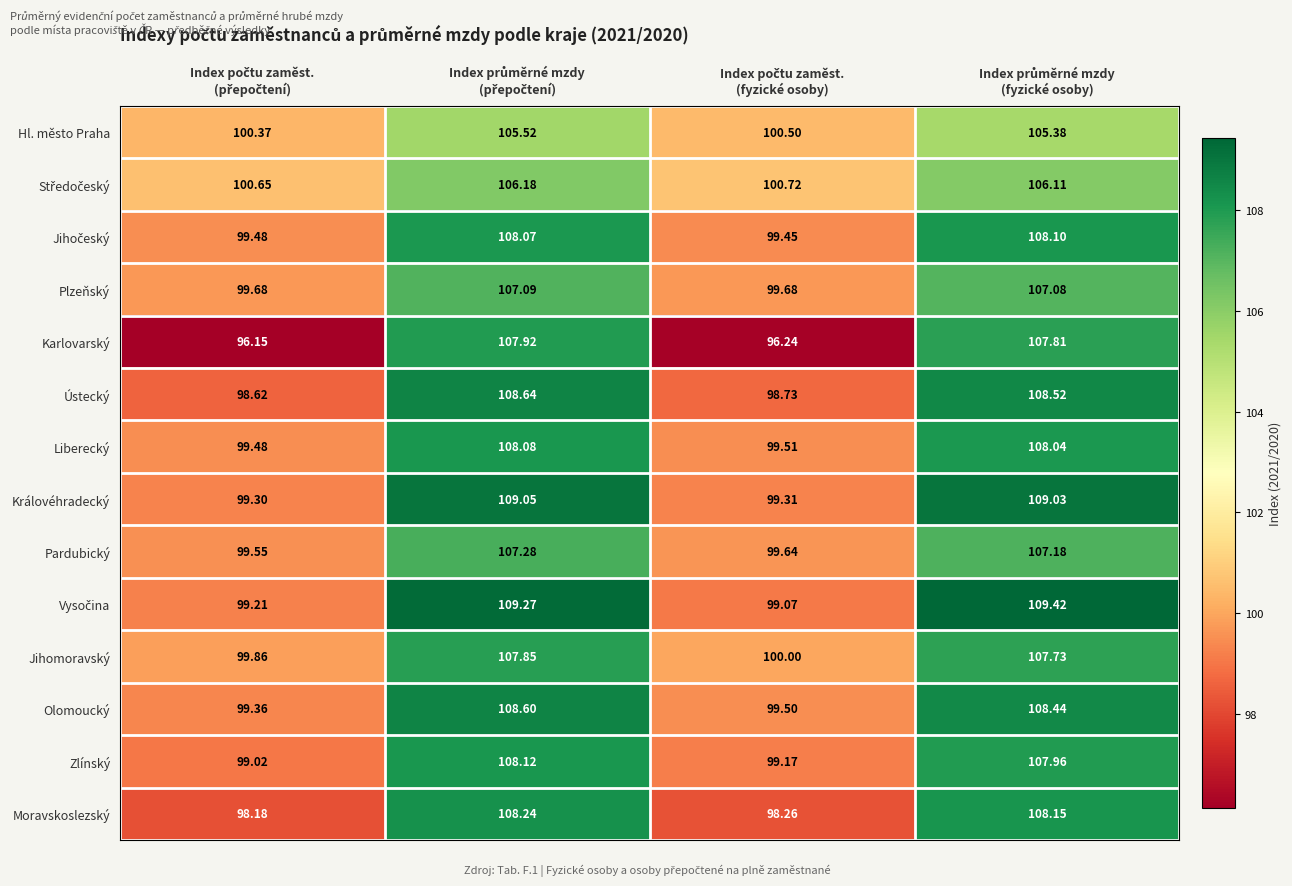

Which series has the widest spread of values?

Karlovarský